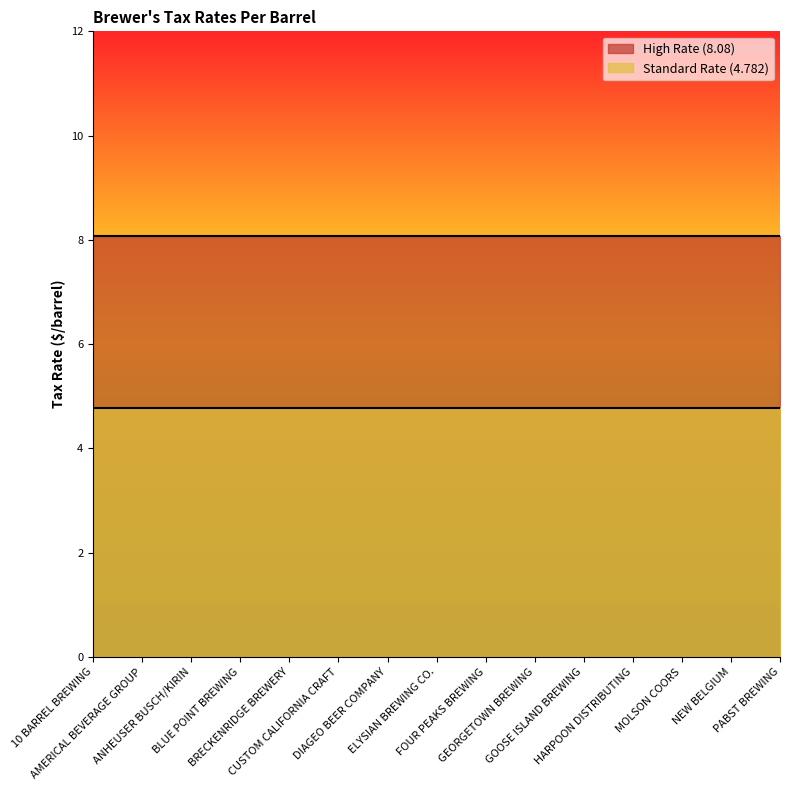

What is the label of the 10th point from the right?

CUSTOM CALIFORNIA CRAFT